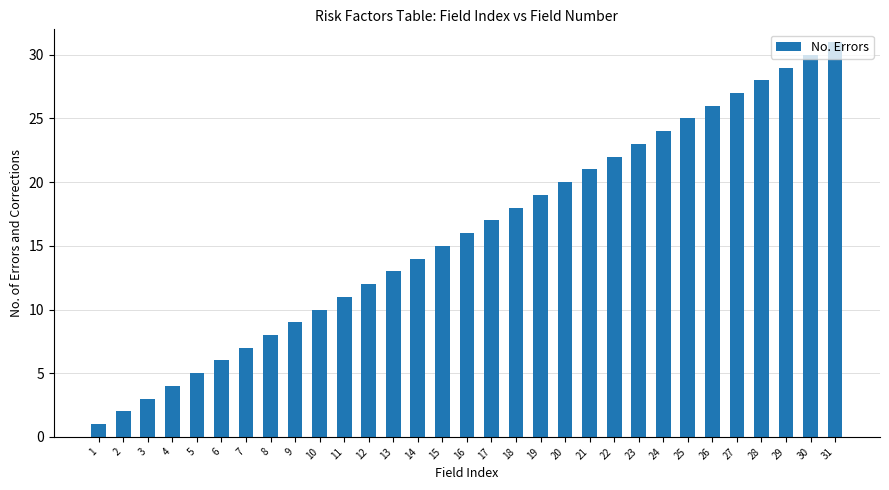

Count the number of data series in this chart.

1